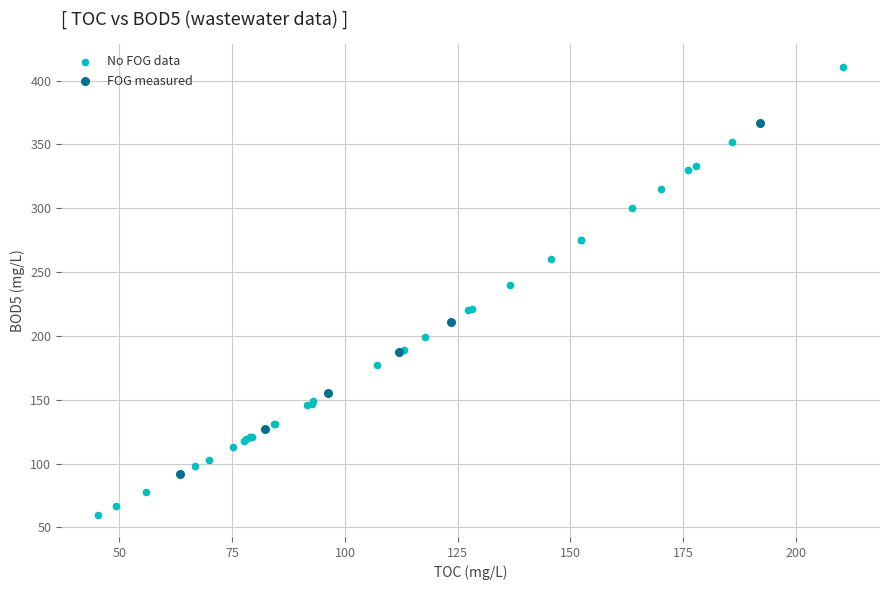

Which series contains the highest Y value?

No FOG data